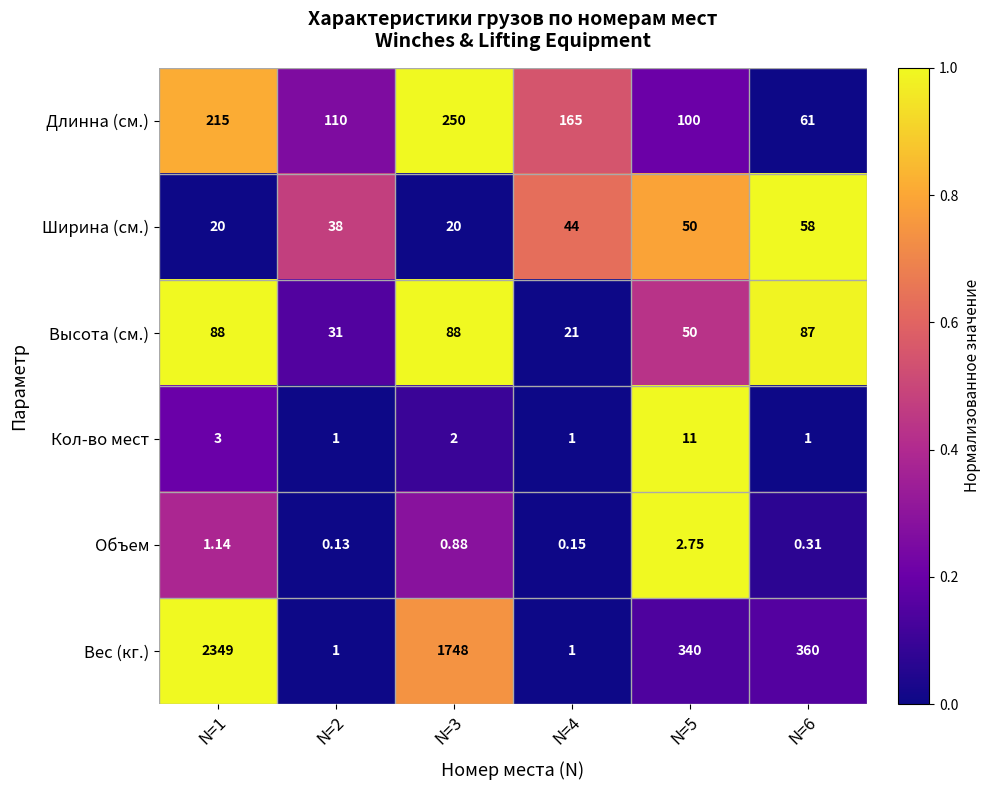

Is the value of Объем at N=5 greater than the value of Ширина (см.) at N=1?

No